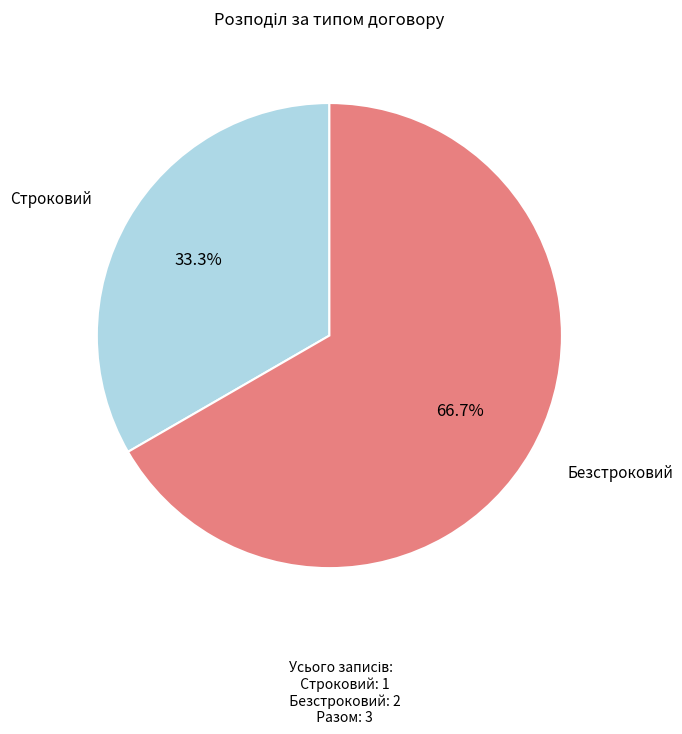

Count the number of slices in the pie.

2